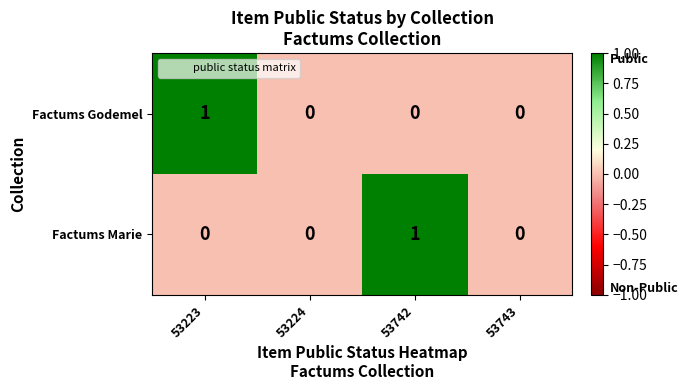

Reading right to left, list all the values displayed in this chart.

Factums Godemel: 53743=0	53742=0	53224=0	53223=1
Factums Marie: 53743=0	53742=1	53224=0	53223=0